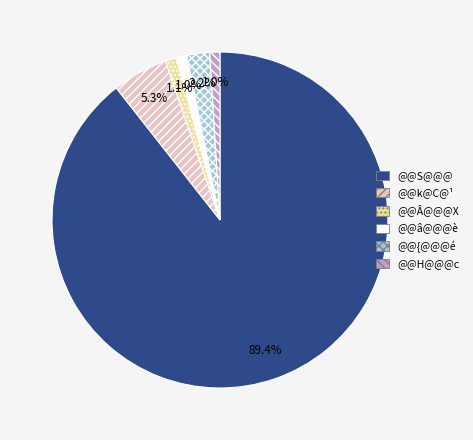

Approximately how many times larger is the value at @@â@@@è compared to @@k@C@¹?

0.2